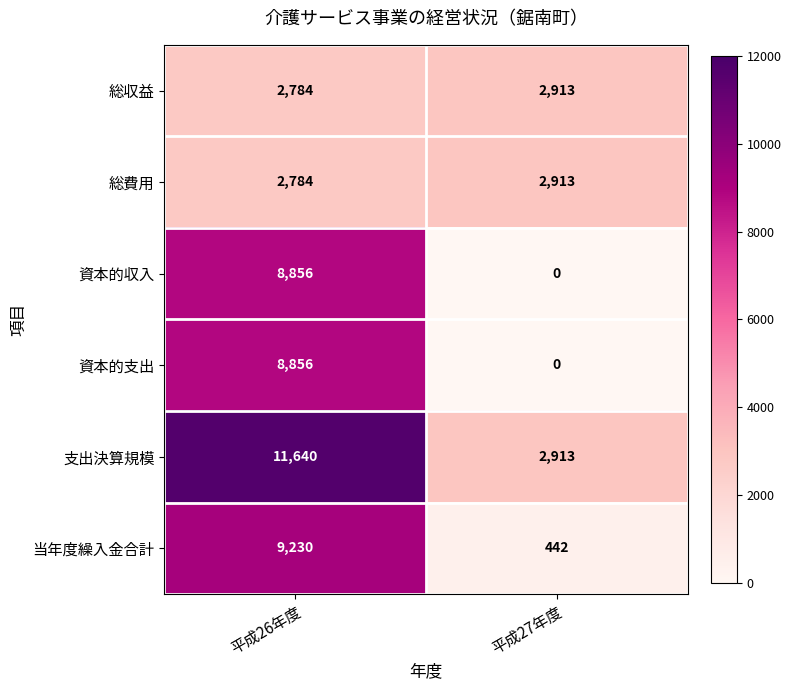

Reading left to right, transcribe all the data shown in this chart.

総収益: 2784	2913
総費用: 2784	2913
資本的収入: 8856	0
資本的支出: 8856	0
支出決算規模: 11640	2913
当年度繰入金合計: 9230	442